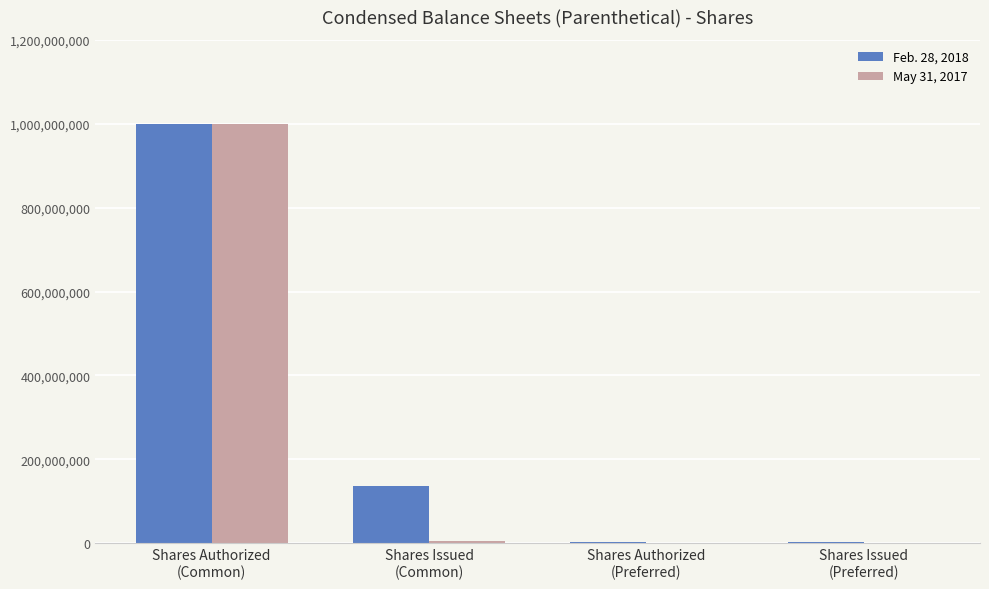

At which category is the sum across all series the highest?

Shares Authorized
(Common)